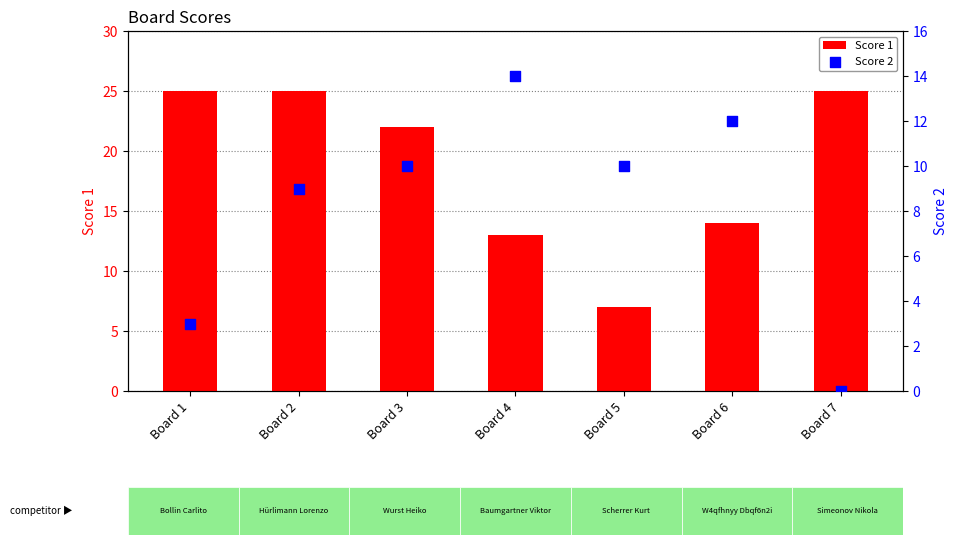

Is the value of Score 1 at Board 2 greater than the value of Score 2 at Board 4?

Yes